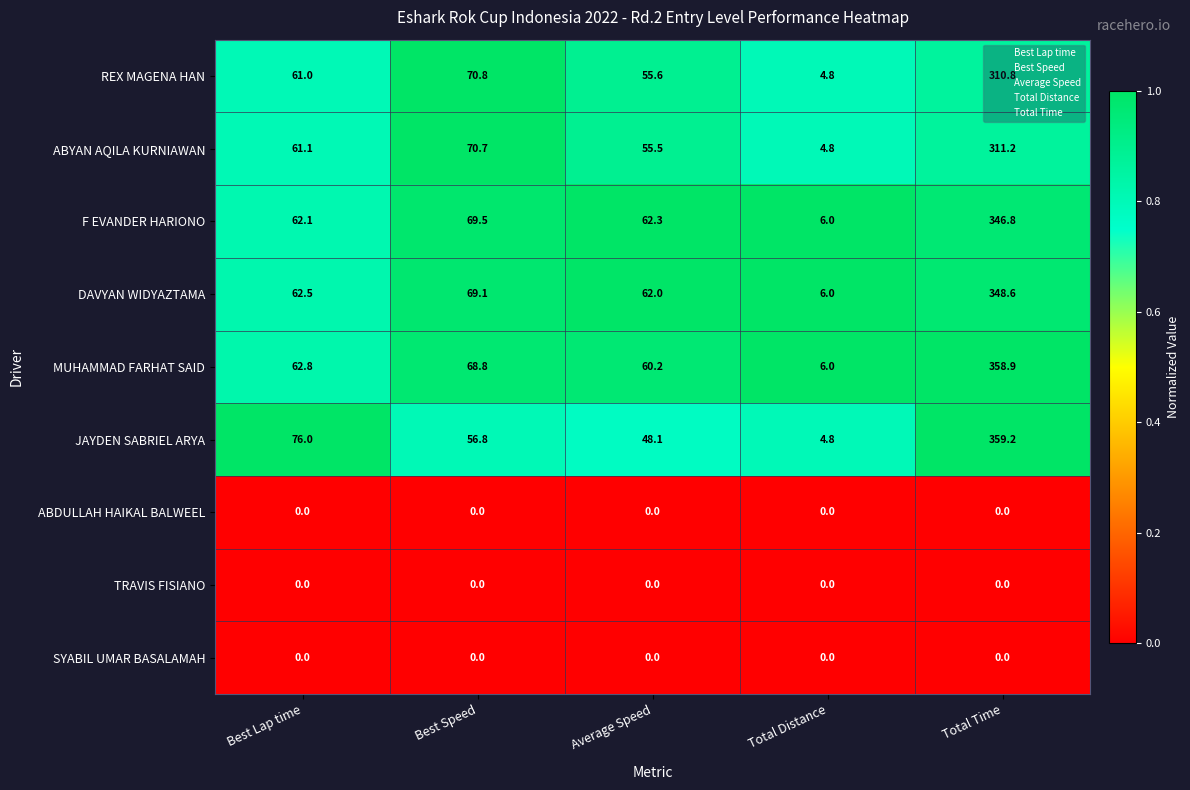

How many categories are shown in the chart?

5